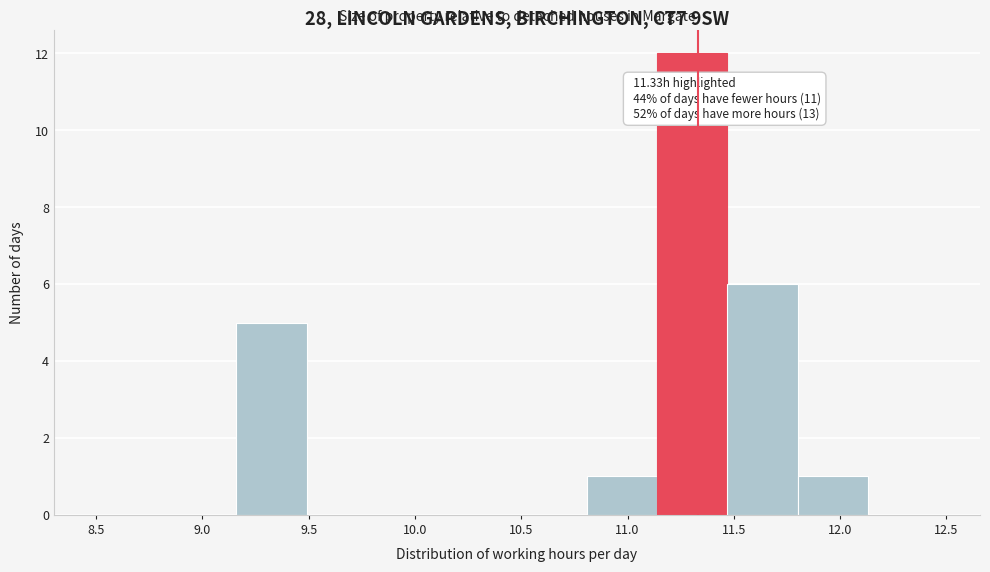

Over which range of the x-axis is the bar tallest?

11.14 to 11.47